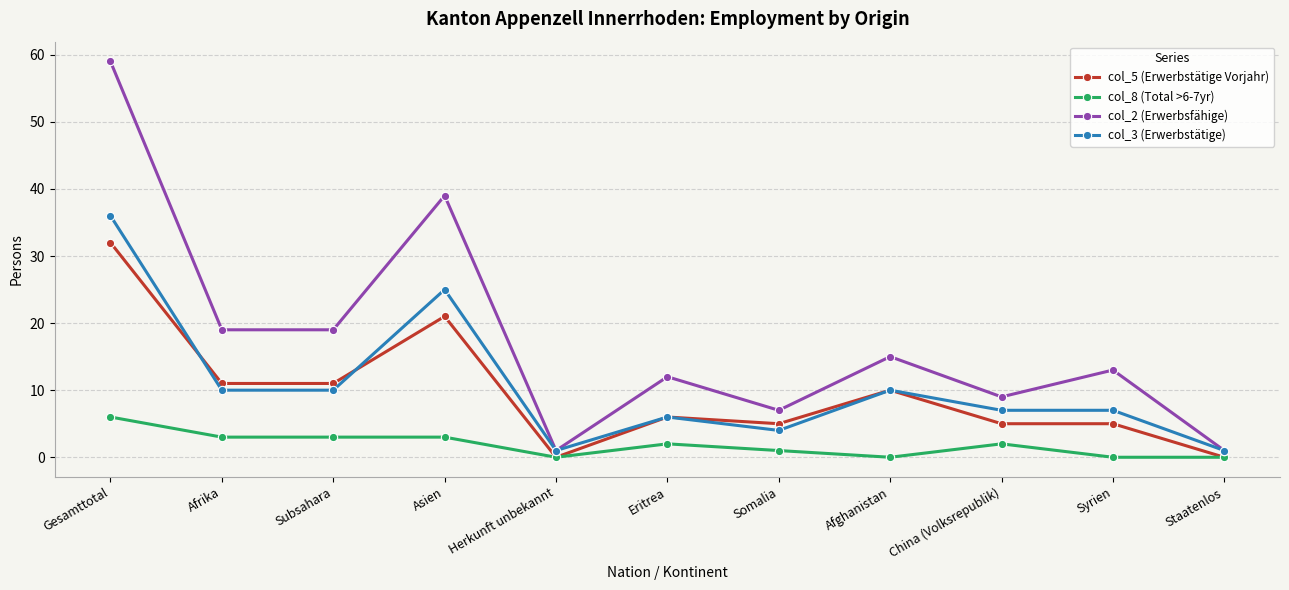

True or false: col_8 (Total >6-7yr) has a value of 1 at Somalia.

True